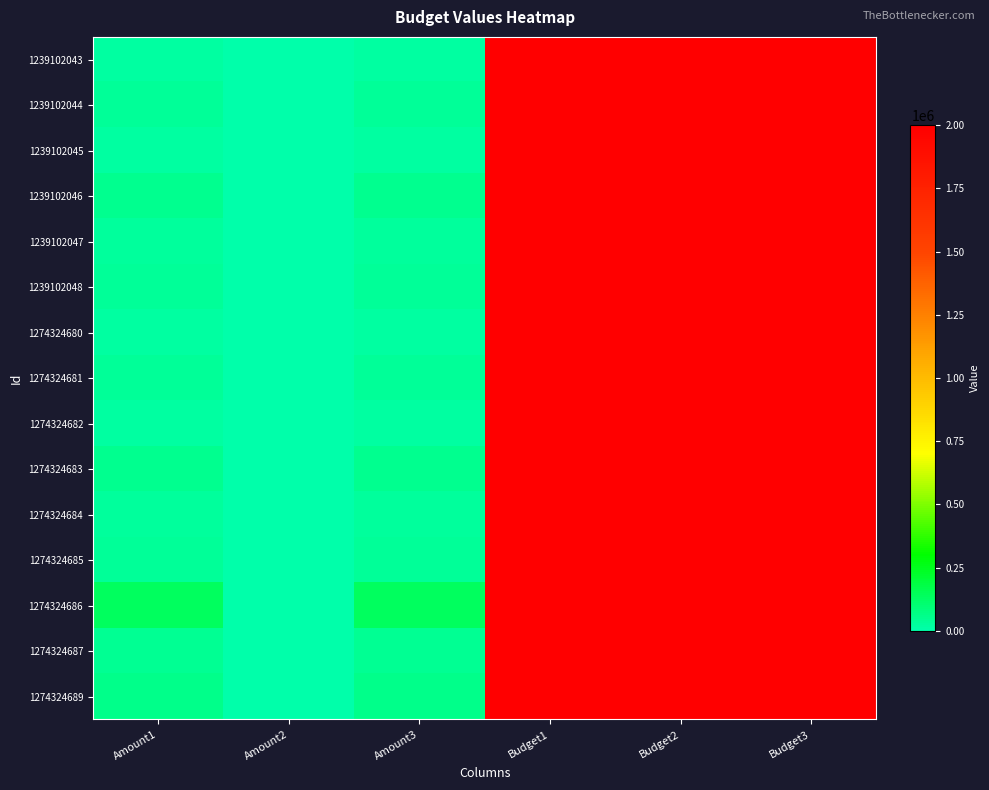

List the series in order of their peak value, highest first.

1239102043, 1239102044, 1239102045, 1239102046, 1239102047, 1239102048, 1274324680, 1274324681, 1274324682, 1274324683, 1274324684, 1274324685, 1274324686, 1274324687, 1274324689